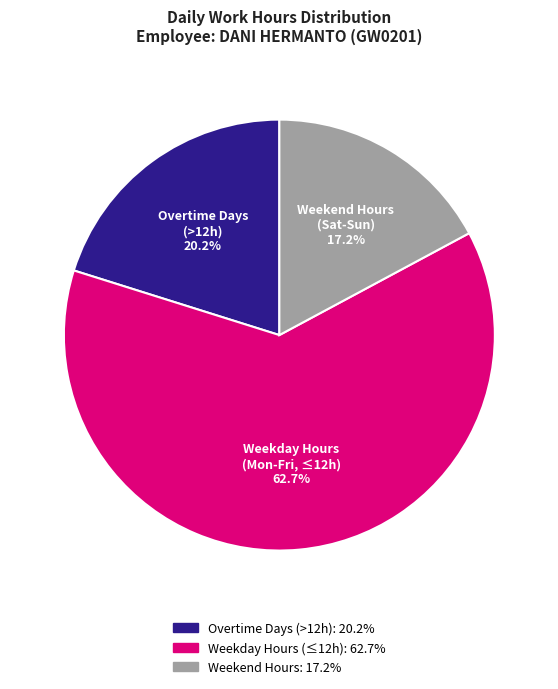

Rank the categories by value from highest to lowest.

Weekday Hours (Mon-Fri, ≤12h), Overtime Days (>12h), Weekend Hours (Sat-Sun)